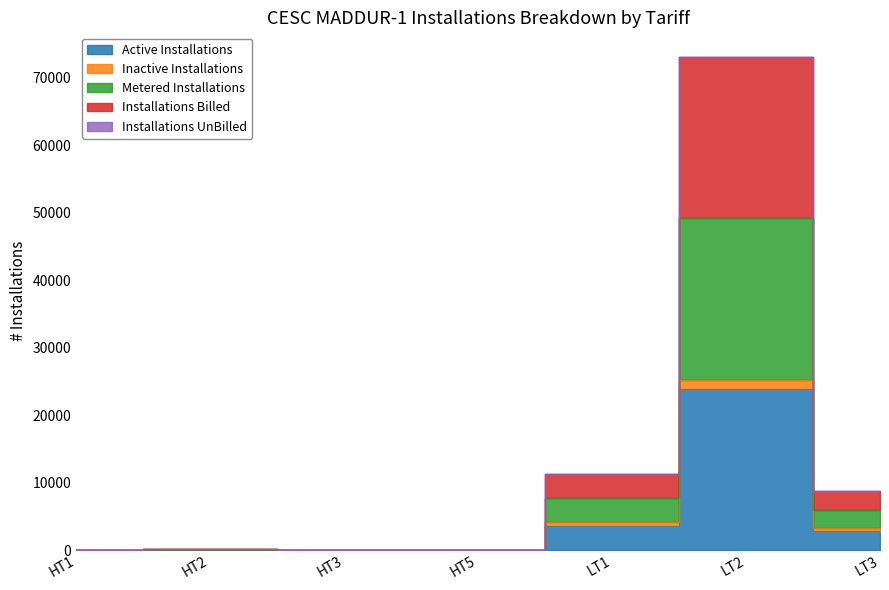

Between HT1 and HT2, which is larger?

HT2